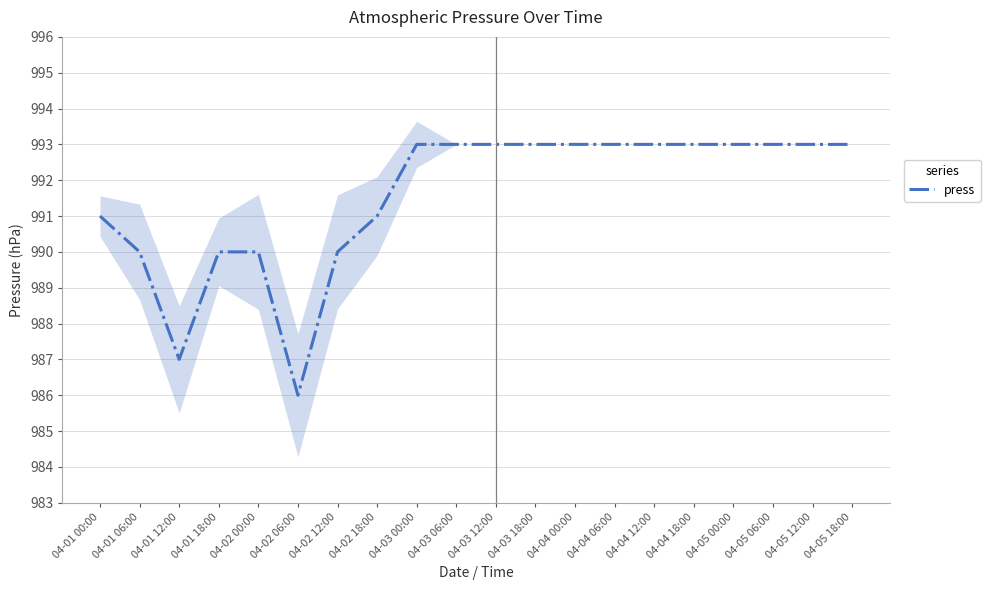

True or false: there are more than 1 points higher than both neighbors.

False